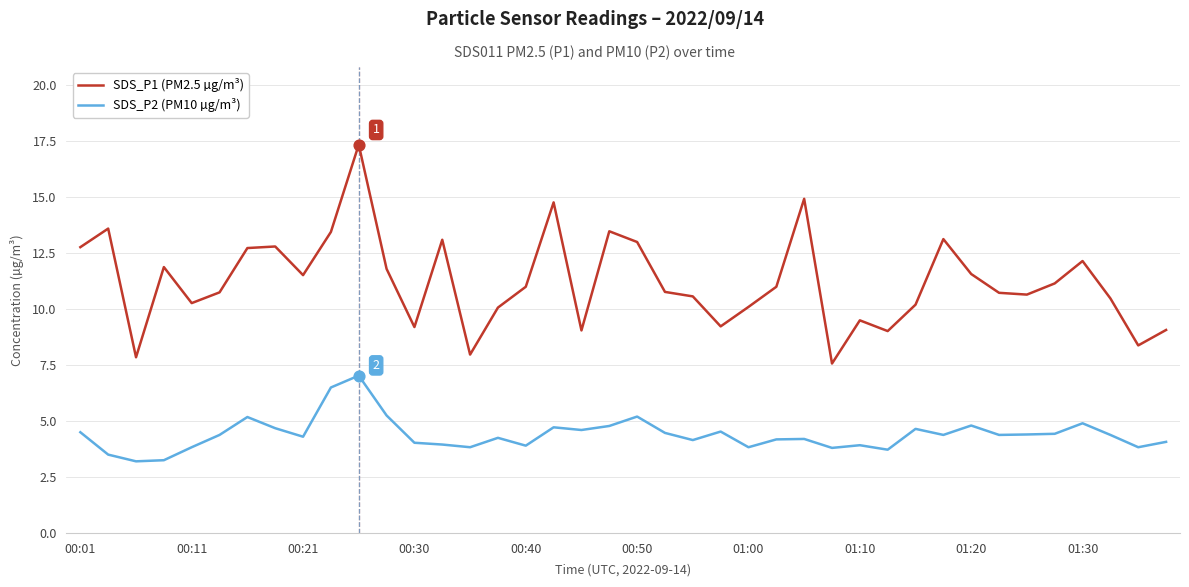

What are all the series names shown in the legend?

SDS_P1 (PM2.5 µg/m³), SDS_P2 (PM10 µg/m³)